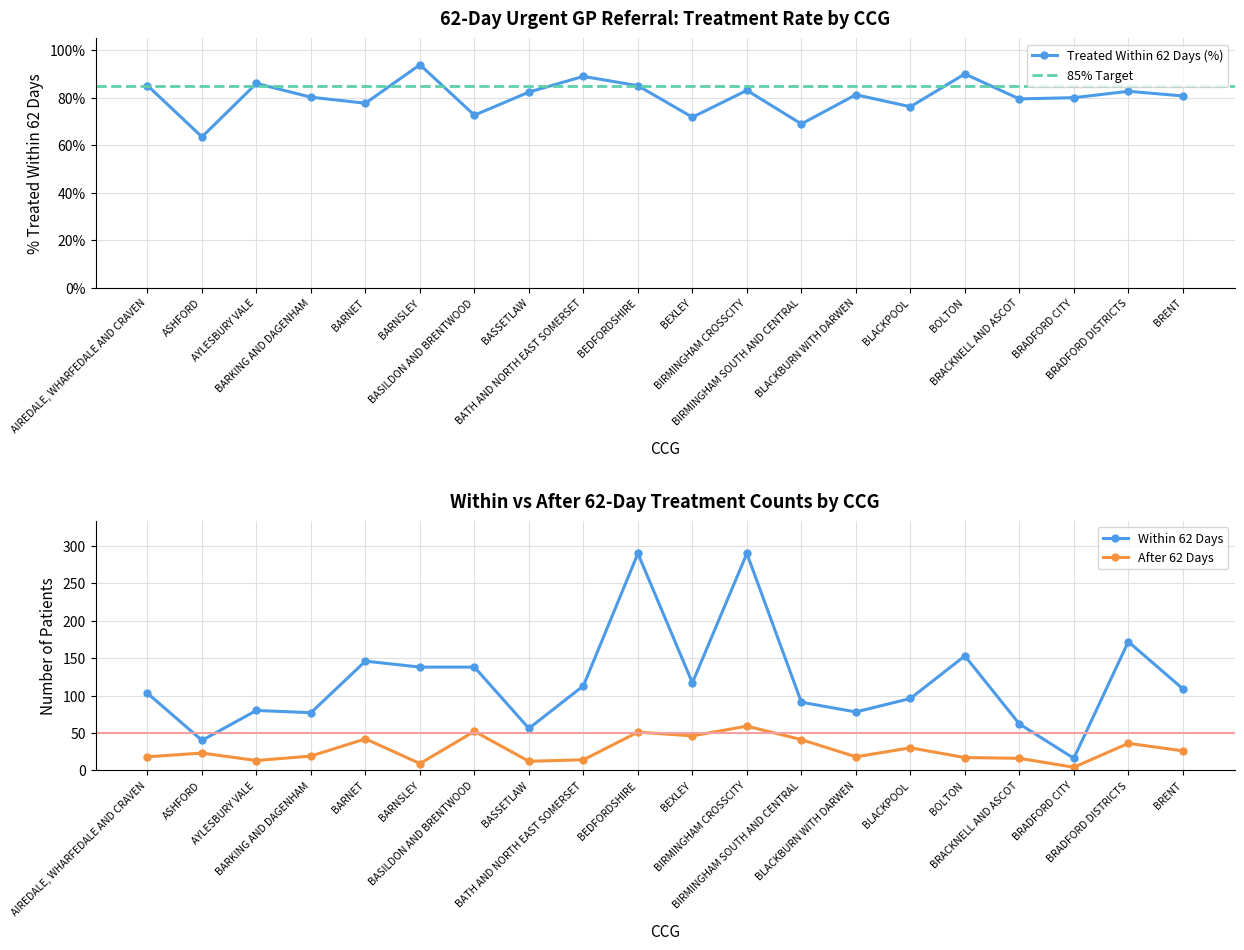

True or false: After 62 Days has more than 2 interior local peaks.

True